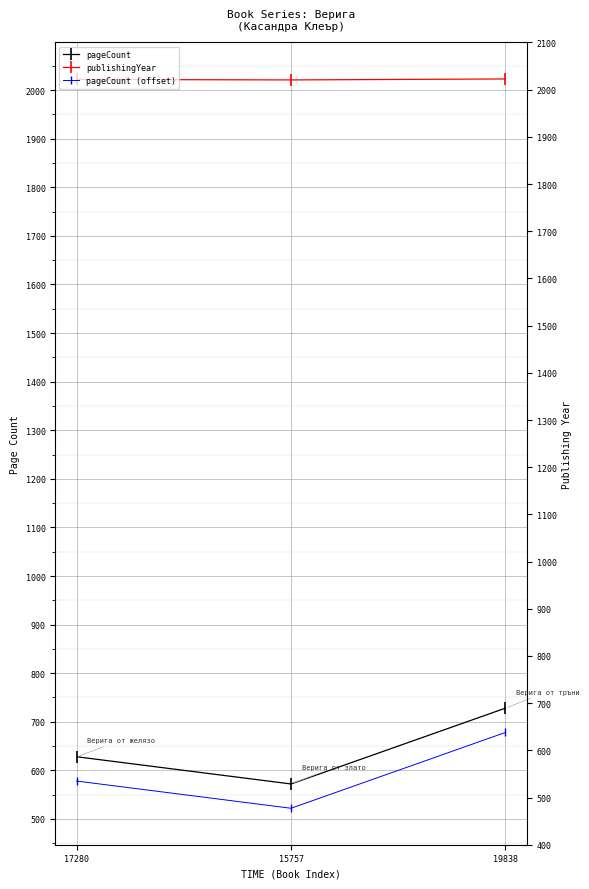

Reading left to right, transcribe all the data shown in this chart.

pageCount: 17280=628	15757=572	19838=728
publishingYear: 17280=2022	15757=2021	19838=2023
pageCount (offset): 17280=578	15757=522	19838=678